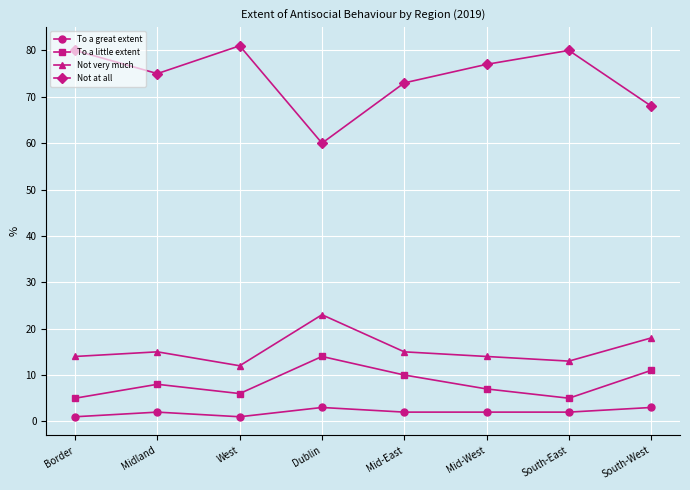

Rank the series by their maximum value, from lowest to highest.

To a great extent, To a little extent, Not very much, Not at all